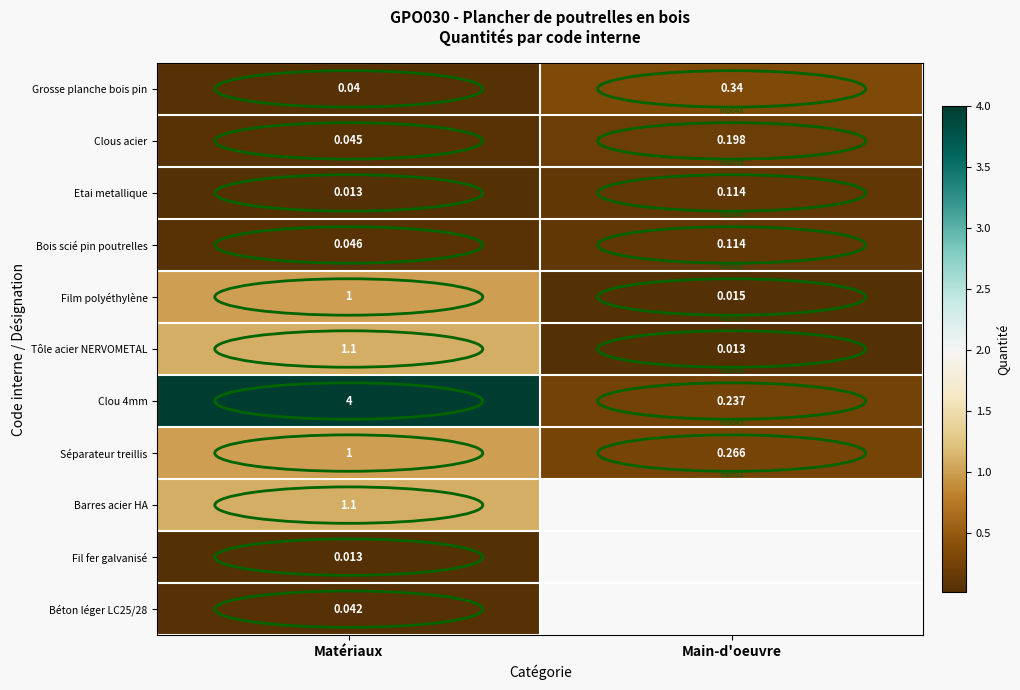

True or false: Séparateur treillis has a value of 1.0 at Matériaux.

True